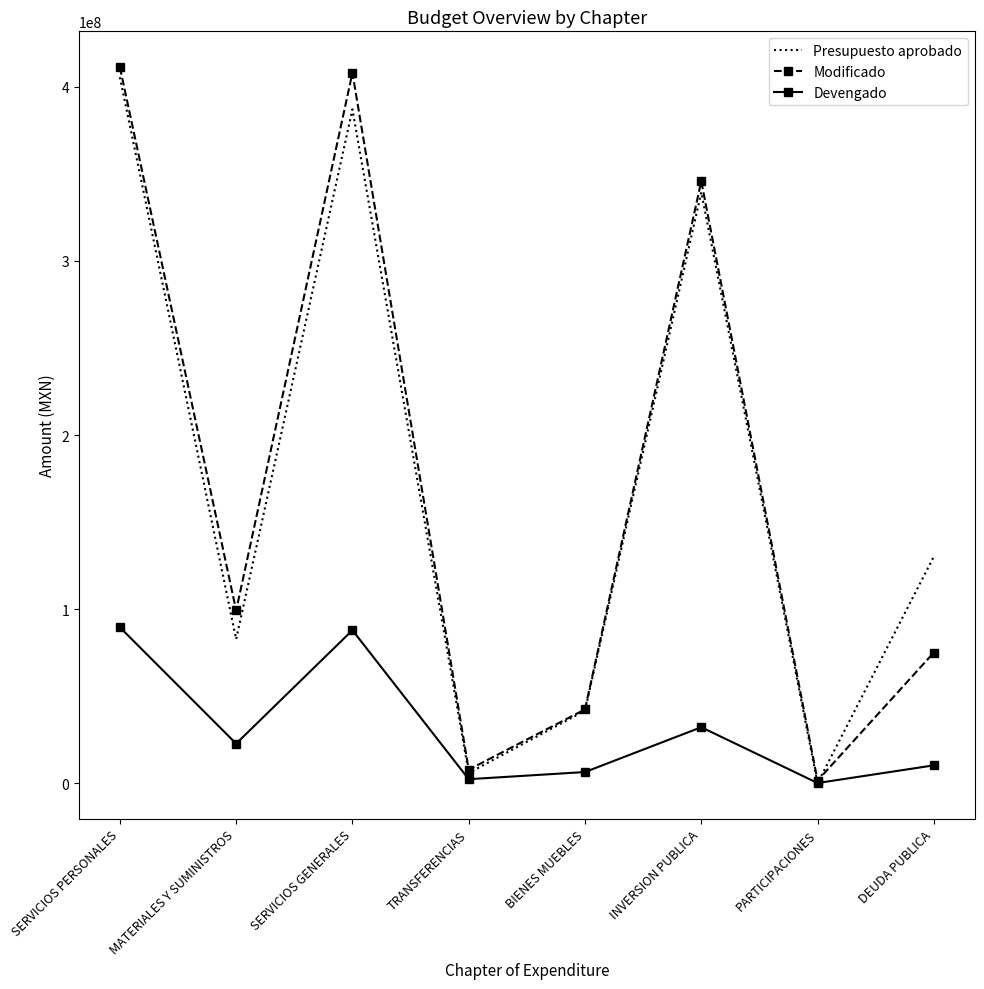

What is the highest value of the Presupuesto aprobado series?

405541301.4